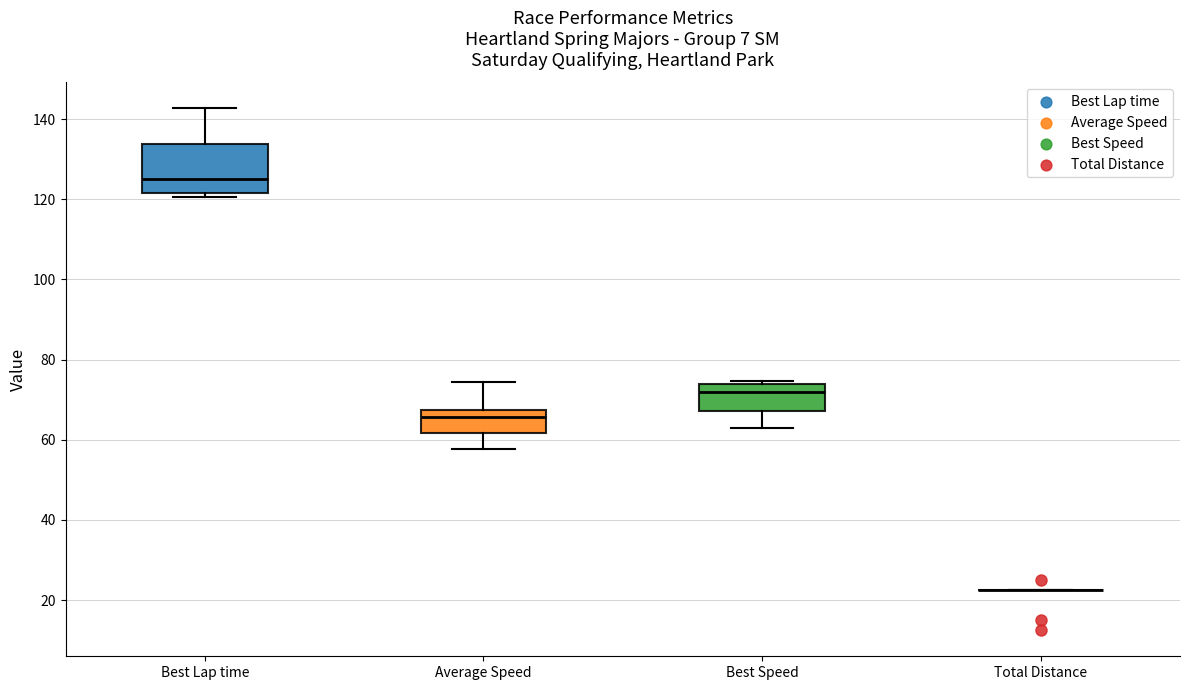

Comparing the boxes themselves (not the whiskers), which one is the tallest?

Best Lap time